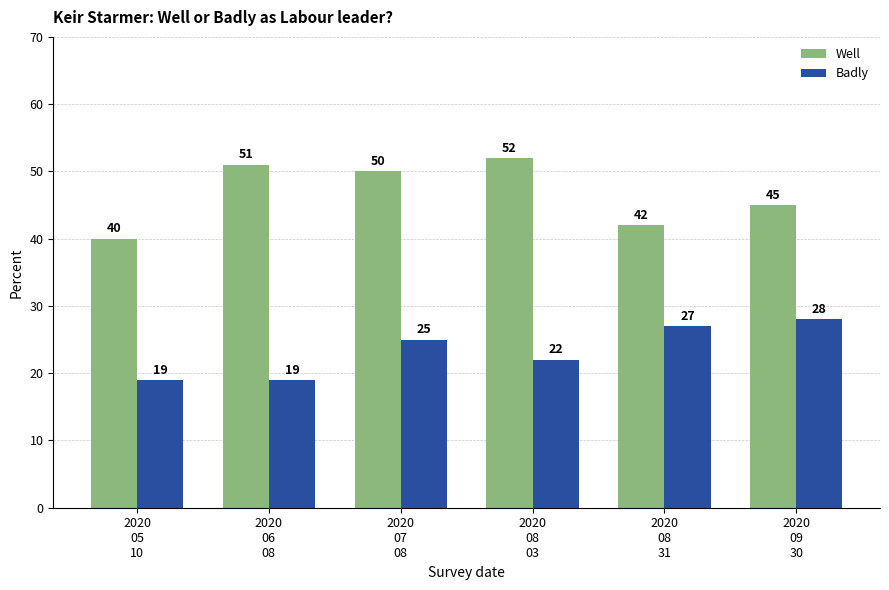

Is it true that Well equals 21.0 at 2020
05
10?

False